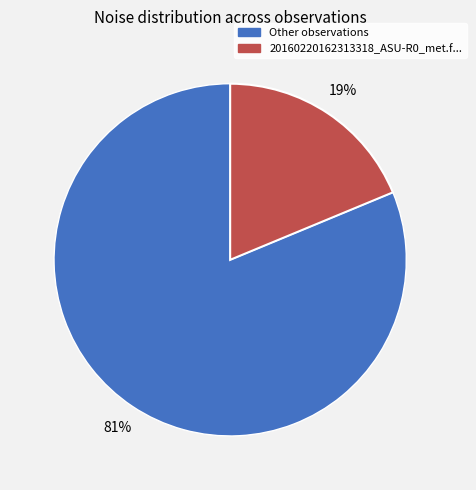

Is there a majority slice in this chart?

Yes